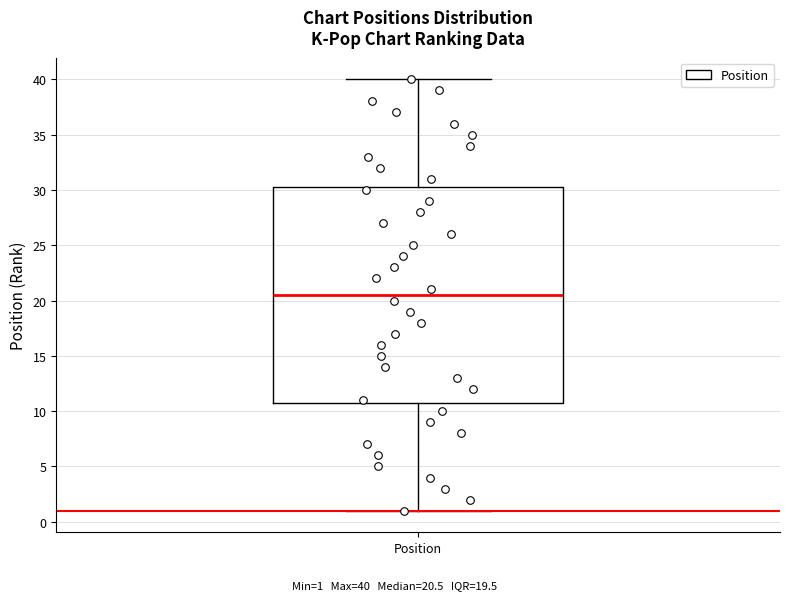

Where does the median line of the box for Position sit on the y-axis? The values are not printed on the chart, so give them approximately, as read against the axis.

20.5